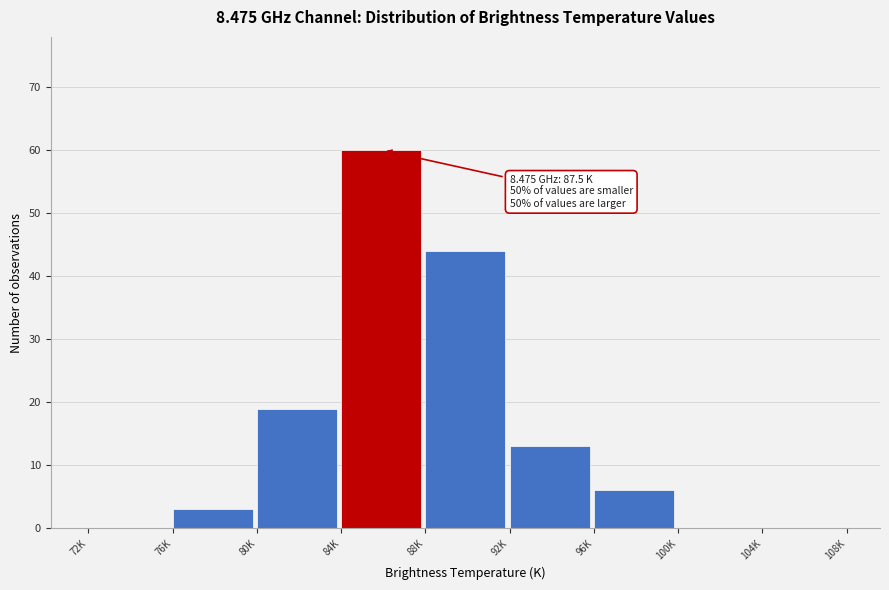

Reading right to left, extract all data points from this chart.

104K=0	100K=0	96K=6	92K=13	88K=44	84K=60	80K=19	76K=3	72K=0